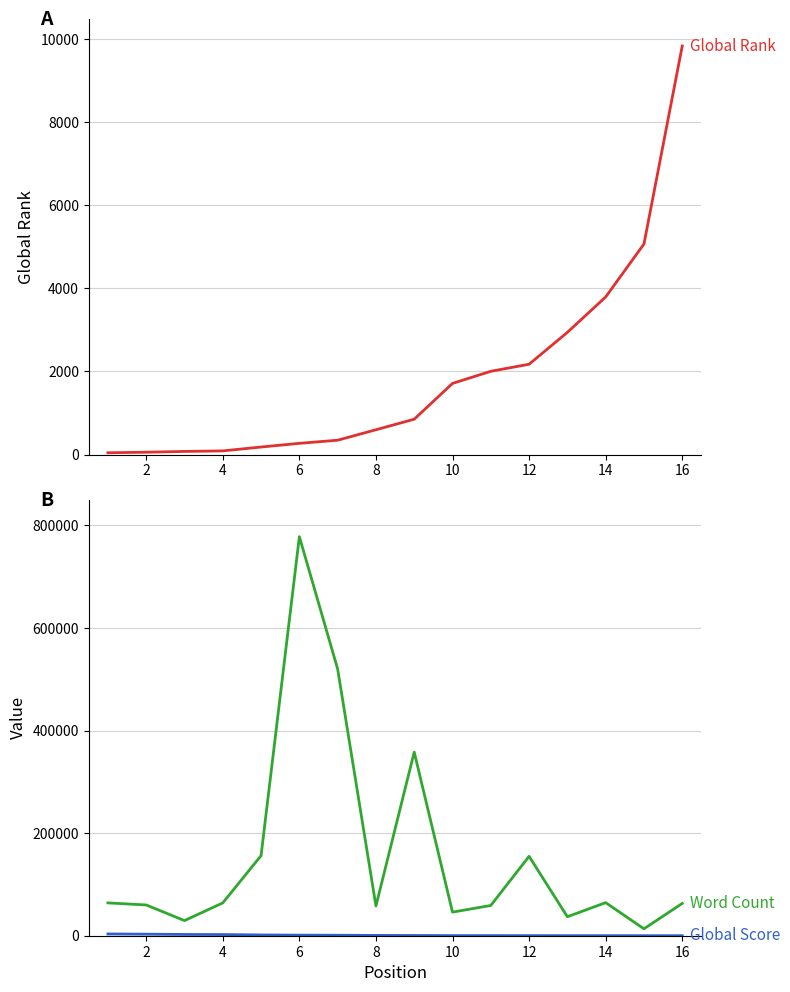

Is the value of Word Count at 8 greater than the value of Global Rank at 4?

Yes